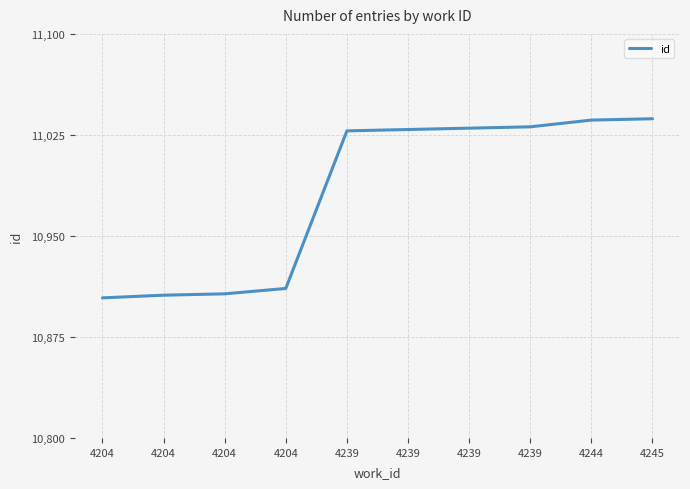

How many lines are shown in the chart?

1